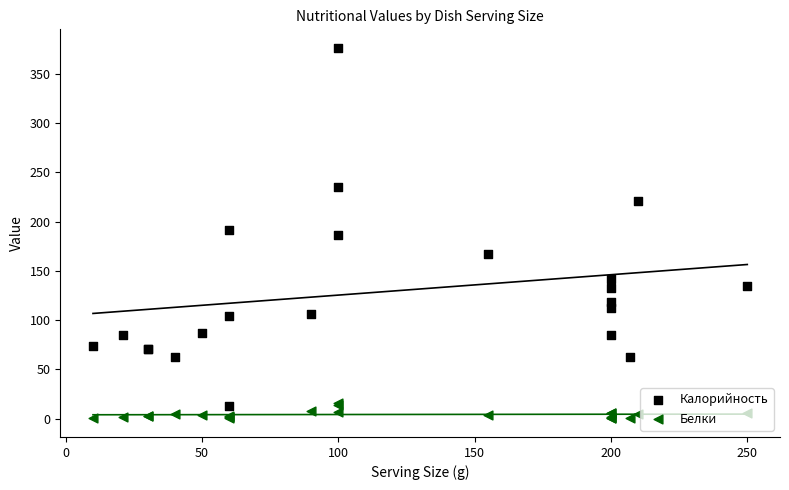

Is the value of Калорийность at 17 greater than the value of Белки at 20?

Yes